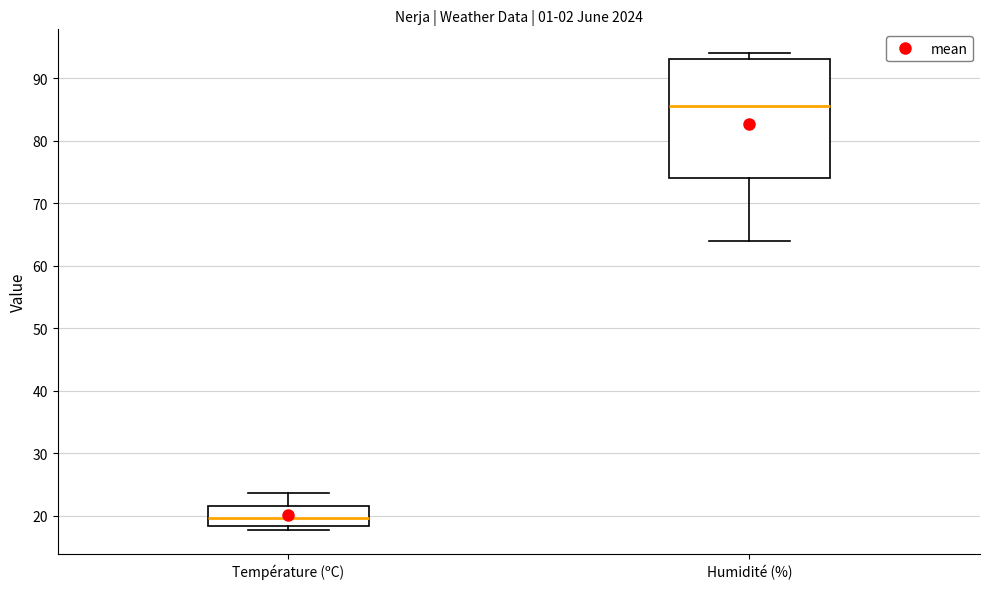

Reading left to right, read every box against the y-axis: the position of its median line, the range the box covers, and the ends of its whiskers. The values are not printed on the chart, so give them approximately, as read against the axis.

Température (ºC): median 20, box 18 to 21, whiskers 18 (just below the box's lower edge) to 24
Humidité (%): median 86, box 74 to 93, whiskers 64 to 94